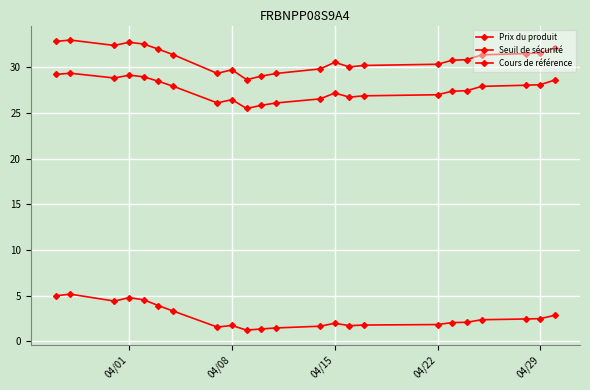

How many categories are shown in the chart?

23